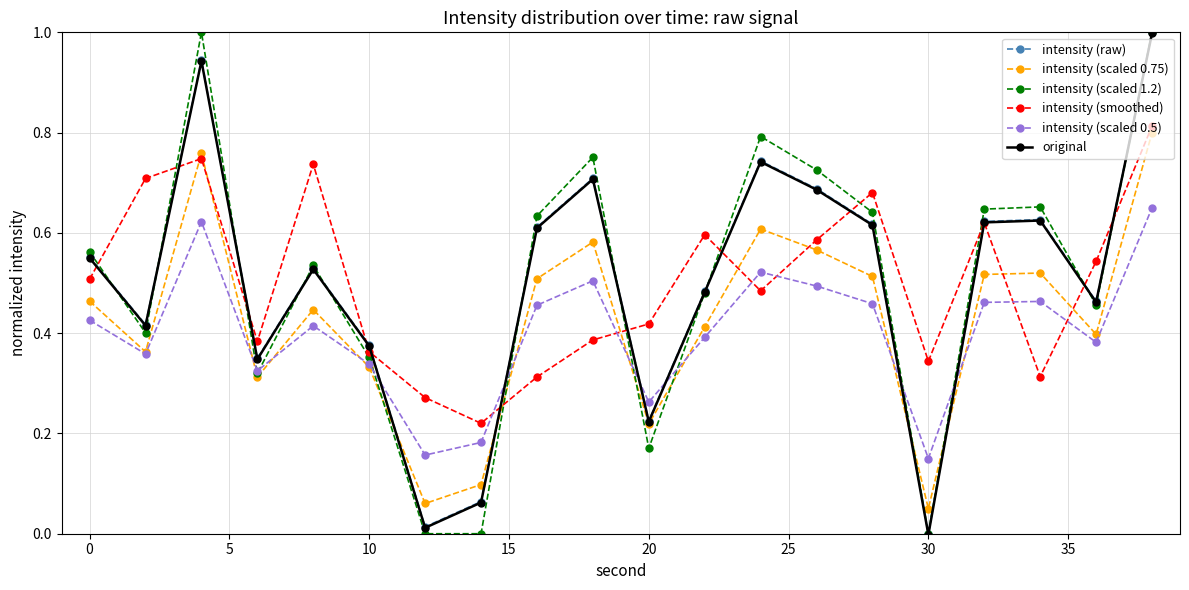

How many interior local peaks does the original series have?

5